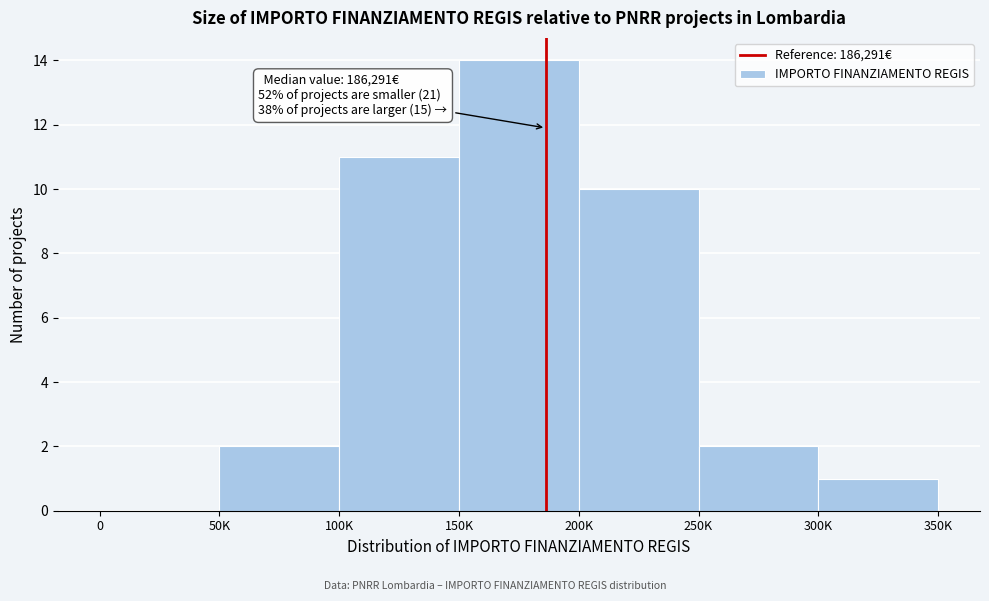

What is the sum of all values?

40